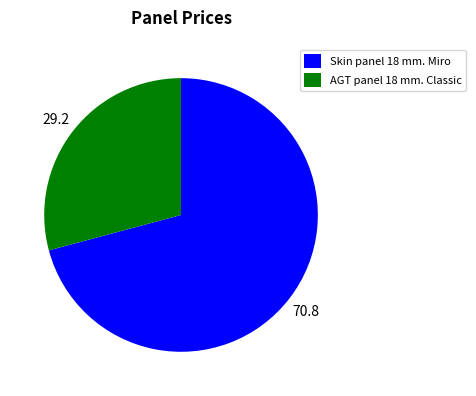

Rank the categories by value from highest to lowest.

Skin panel 18 mm. Miro, AGT panel 18 mm. Classic